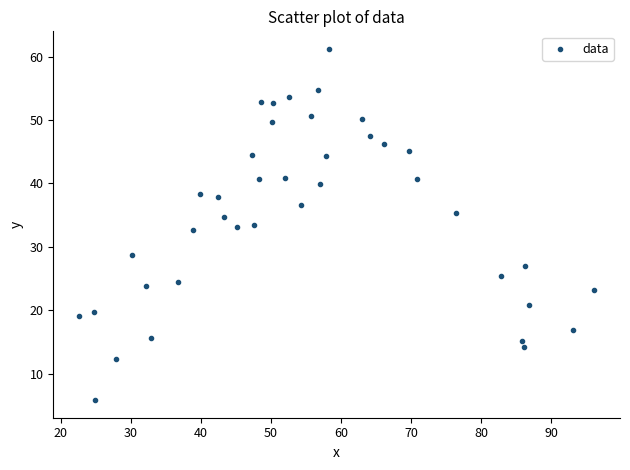

What is the range of X values (max minus min)?

73.5